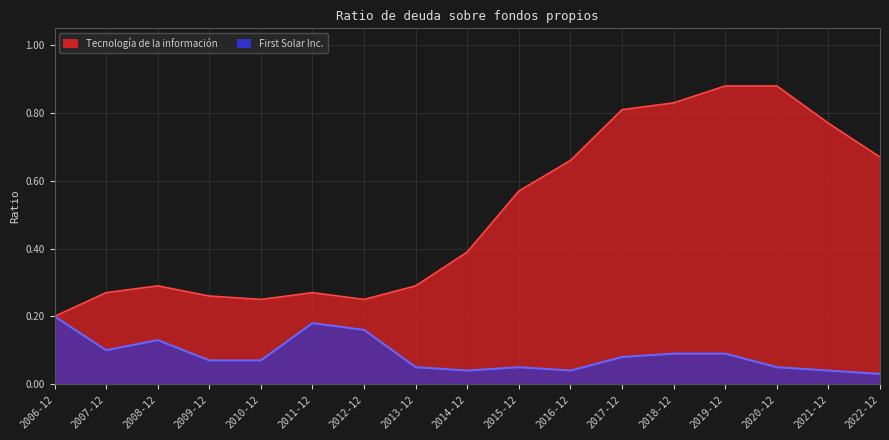

What is the sum of all First Solar Inc. values?

1.5